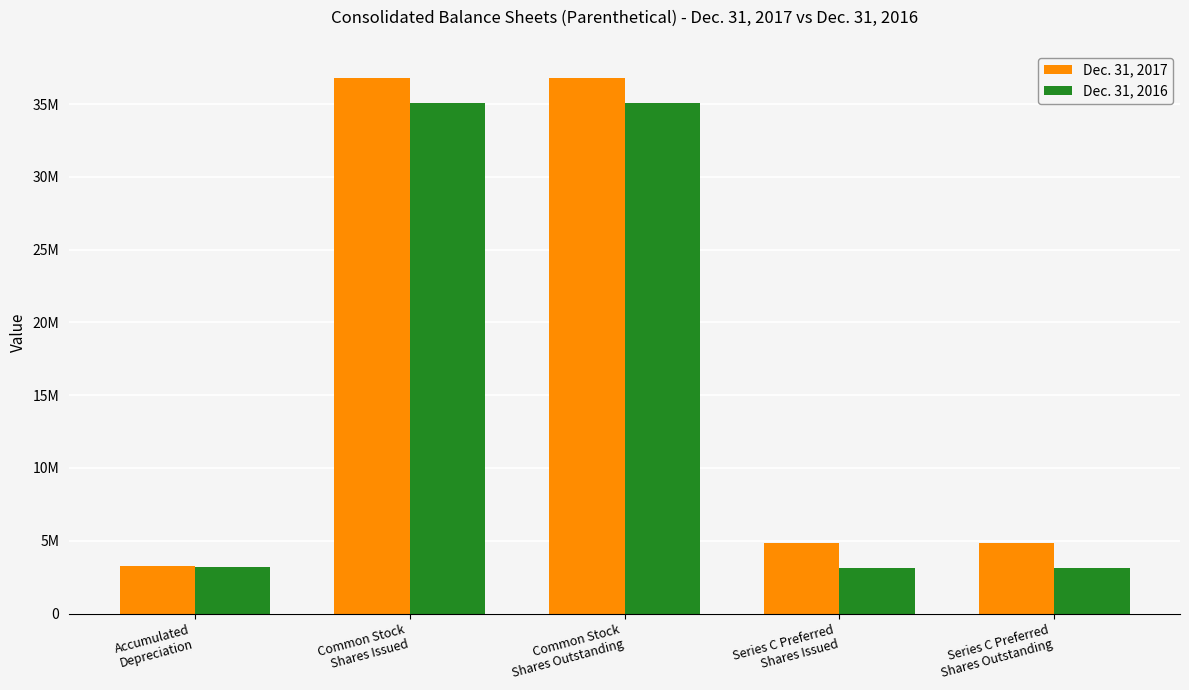

Reading left to right, list all the values displayed in this chart.

Dec. 31, 2017: 3285245	36828371	36828371	4828530	4828530
Dec. 31, 2016: 3224022	35095763	35095763	3143530	3143530